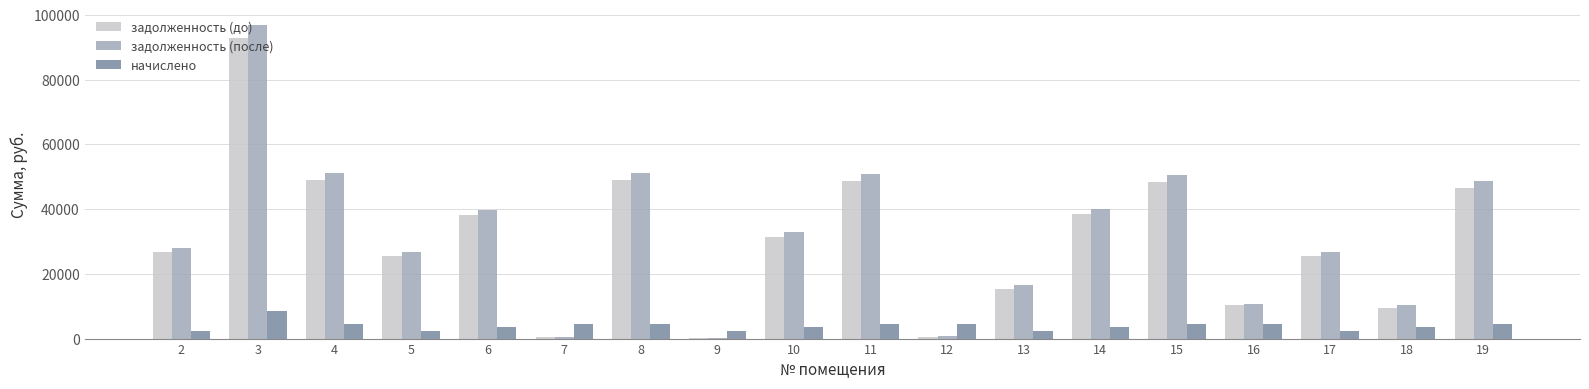

At which category is the sum across all series the highest?

3